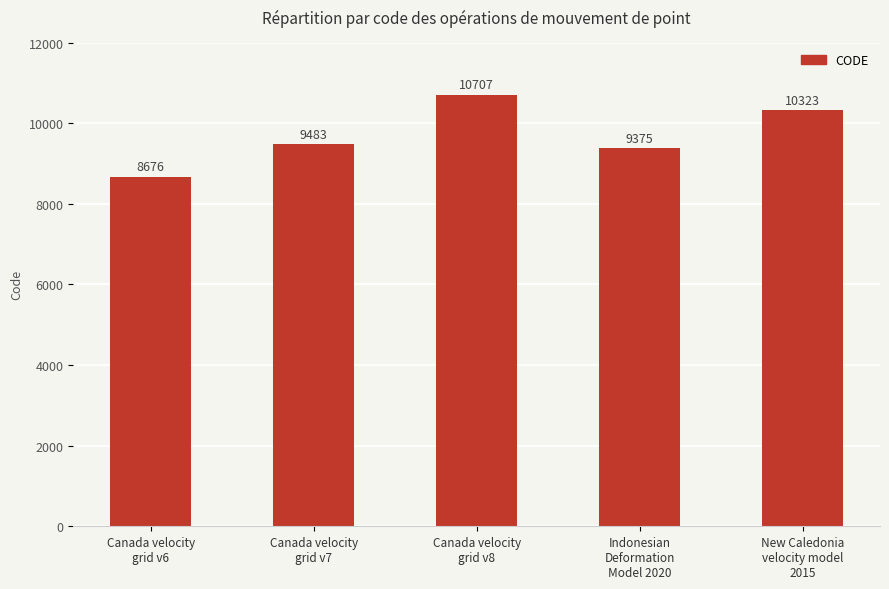

The chart shows a value of 9375 at Indonesian
Deformation
Model 2020. True or false?

True